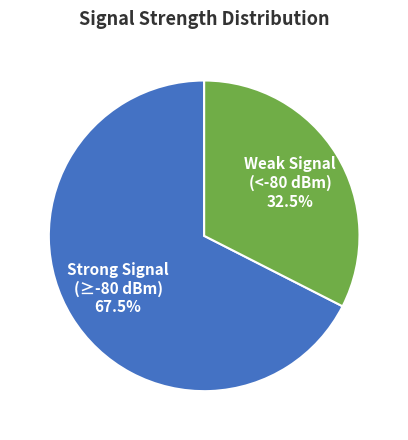

Rank the categories by value from lowest to highest.

Weak Signal (<-80 dBm) 32.5%, Strong Signal (≥-80 dBm) 67.5%